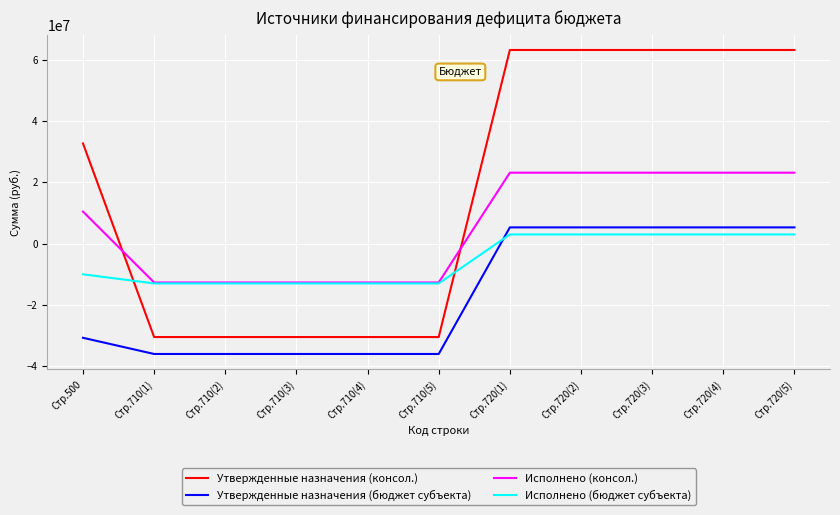

Which series has the largest total across all categories?

Утвержденные назначения (консол.)